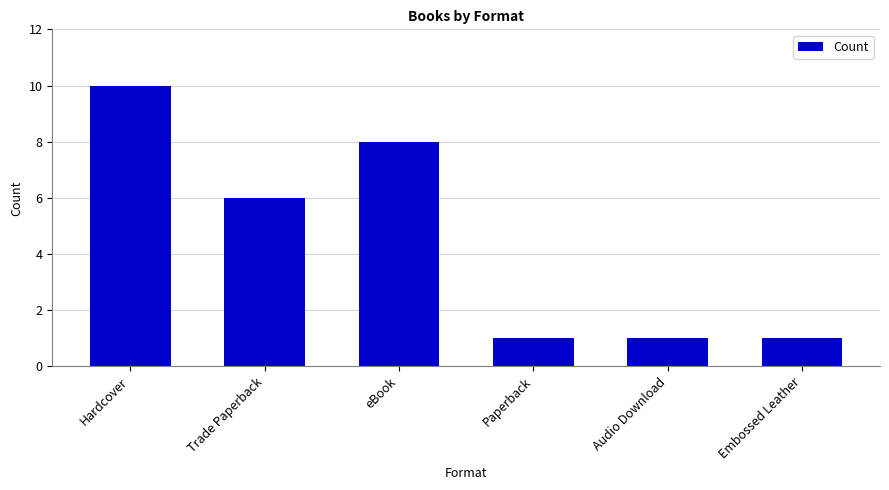

What is the change in value from Trade Paperback to eBook?

+2